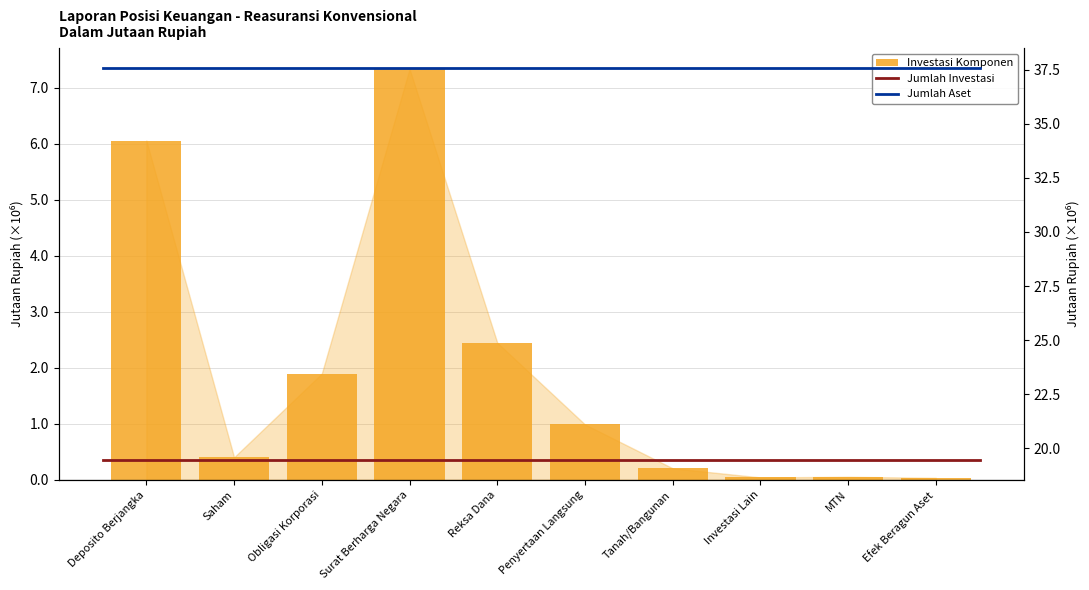

List the labels in order of value, smallest first.

Efek Beragun Aset, Investasi Lain, MTN, Tanah/Bangunan, Saham, Penyertaan Langsung, Obligasi Korporasi, Reksa Dana, Deposito Berjangka, Surat Berharga Negara